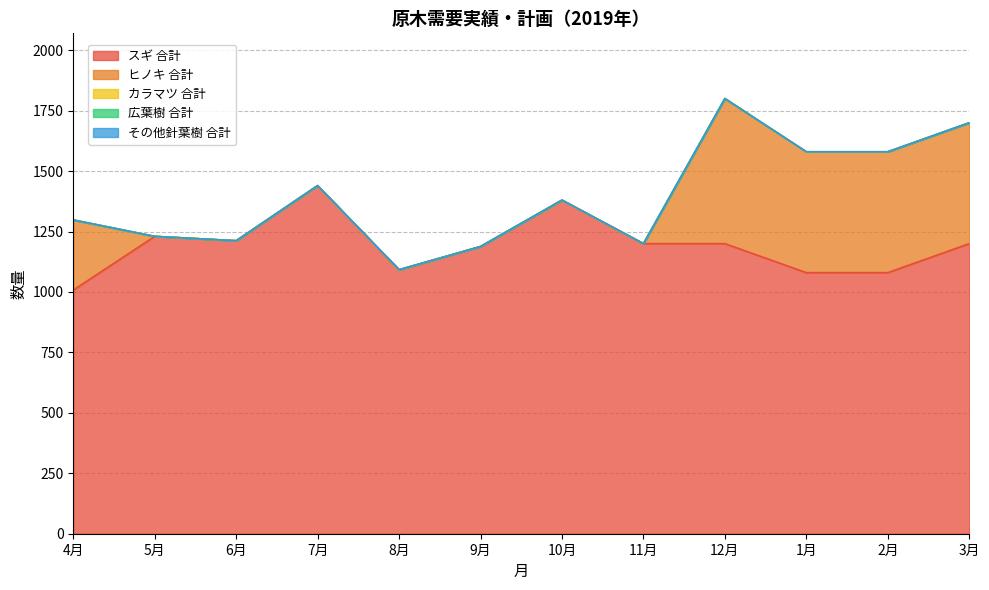

What is the difference between the highest and lowest values at 9月?

1188